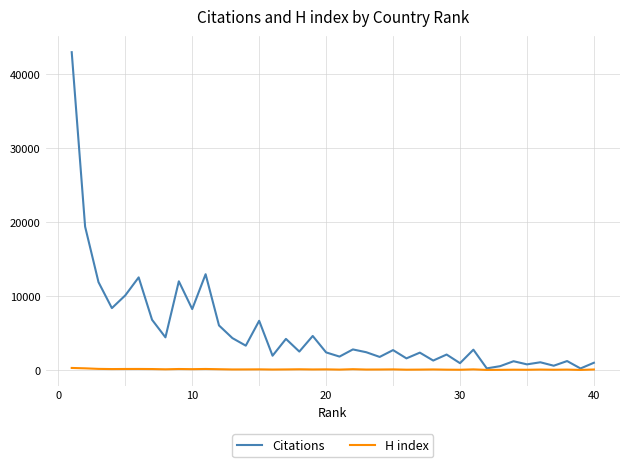

Which series has the largest total across all categories?

Citations